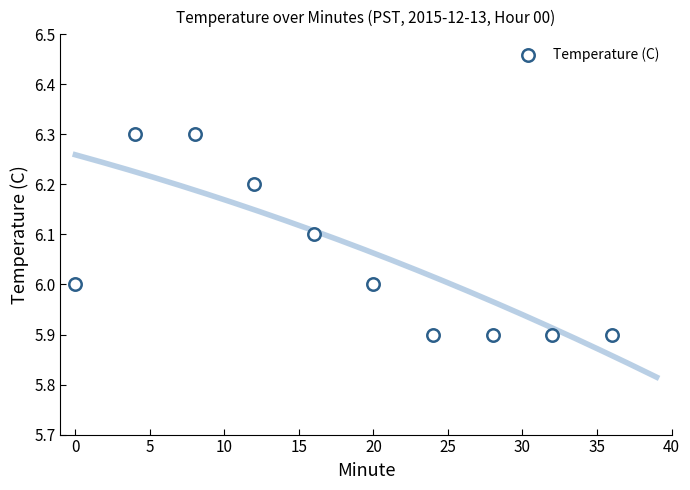

What is the range of Y values (max minus min)?

0.4